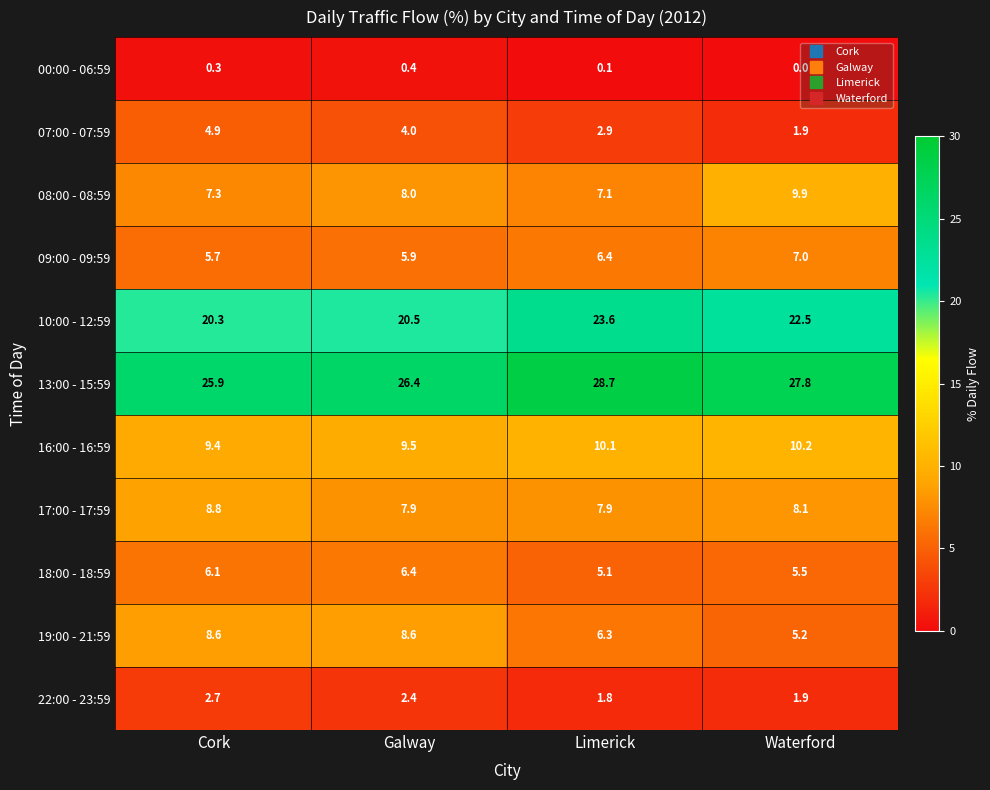

The value of 13:00 - 15:59 at Waterford is 43.7. True or false?

False